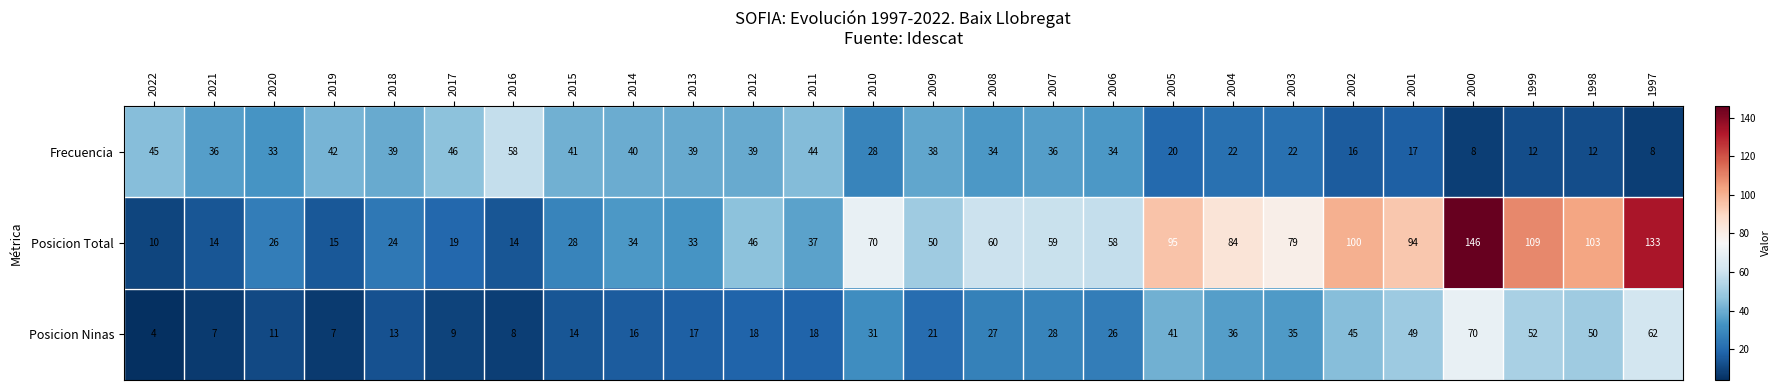

What is the average value of the Frecuencia series?

31